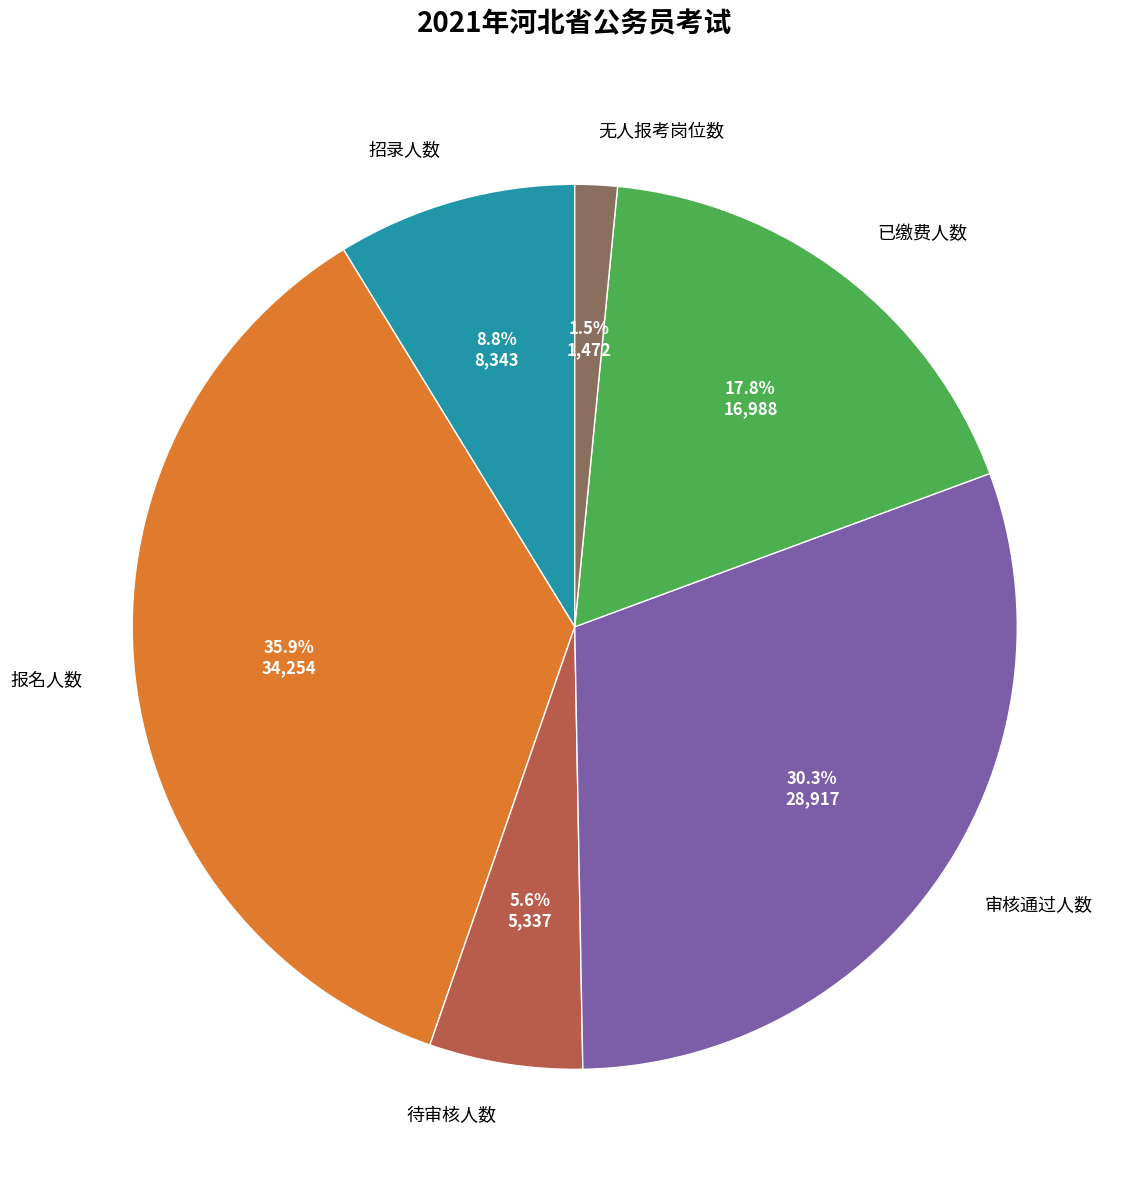

Do 待审核人数 and 审核通过人数 together represent more than half of the pie?

No